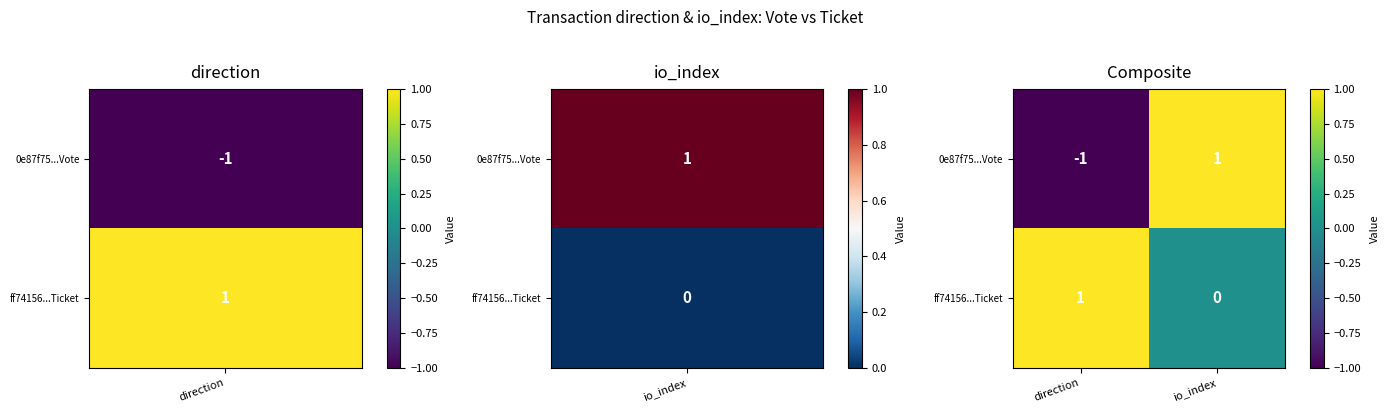

What is the greatest value displayed?

1